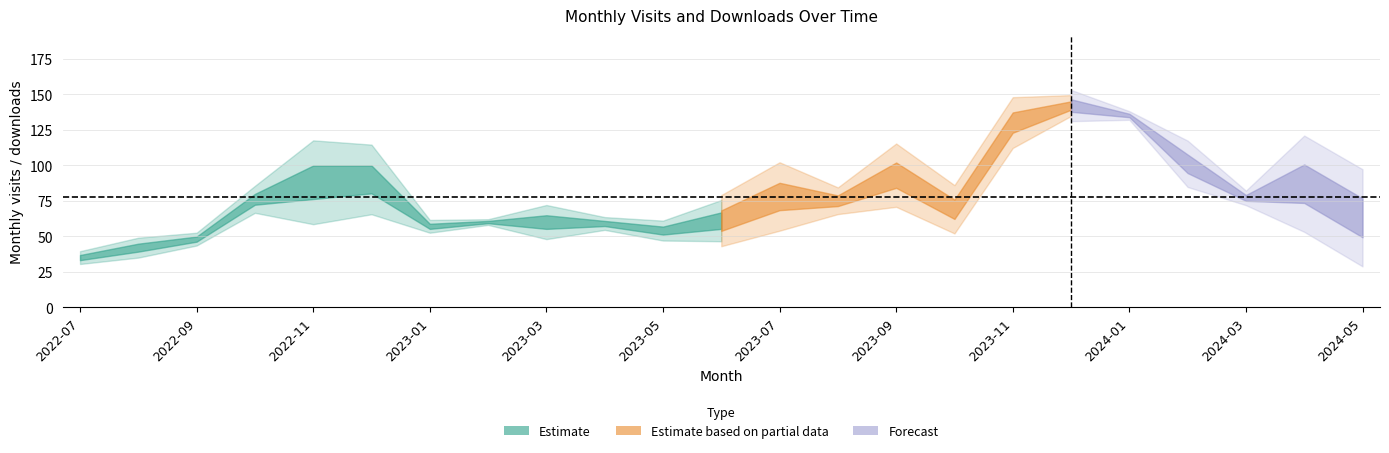

Is it true that monthly_visit equals 126 at 2023-09?

False